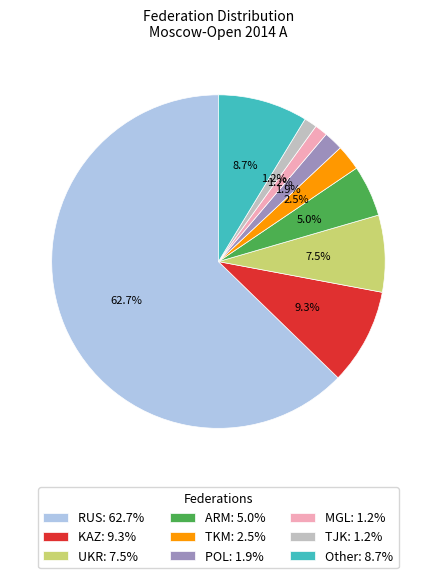

Between UKR: 7.5% and TJK: 1.2%, which is larger?

UKR: 7.5%